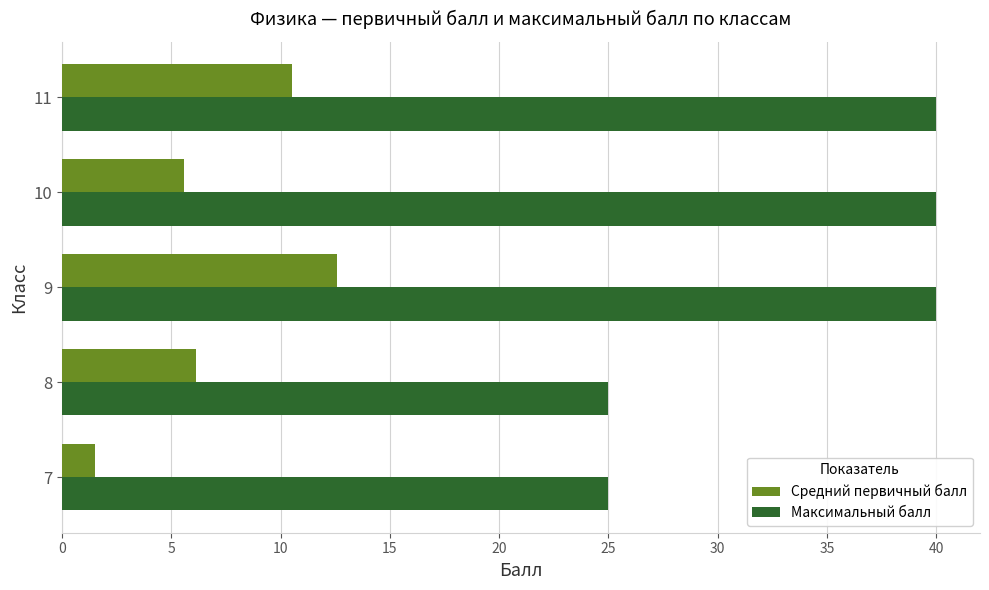

Which series changed the most between 7 and 9?

Максимальный балл